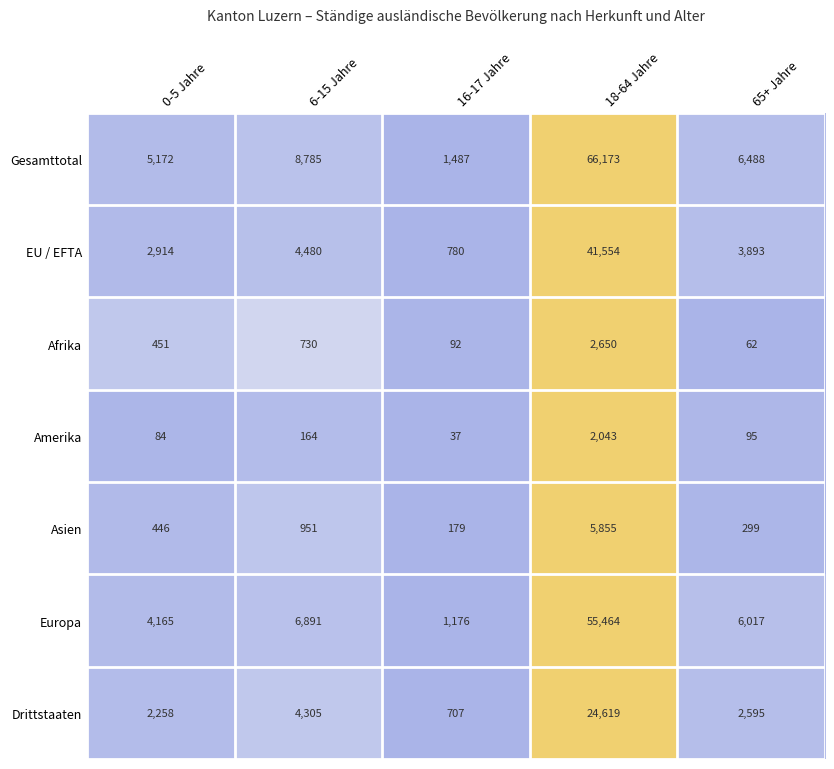

Which series has the largest total across all categories?

Gesamttotal